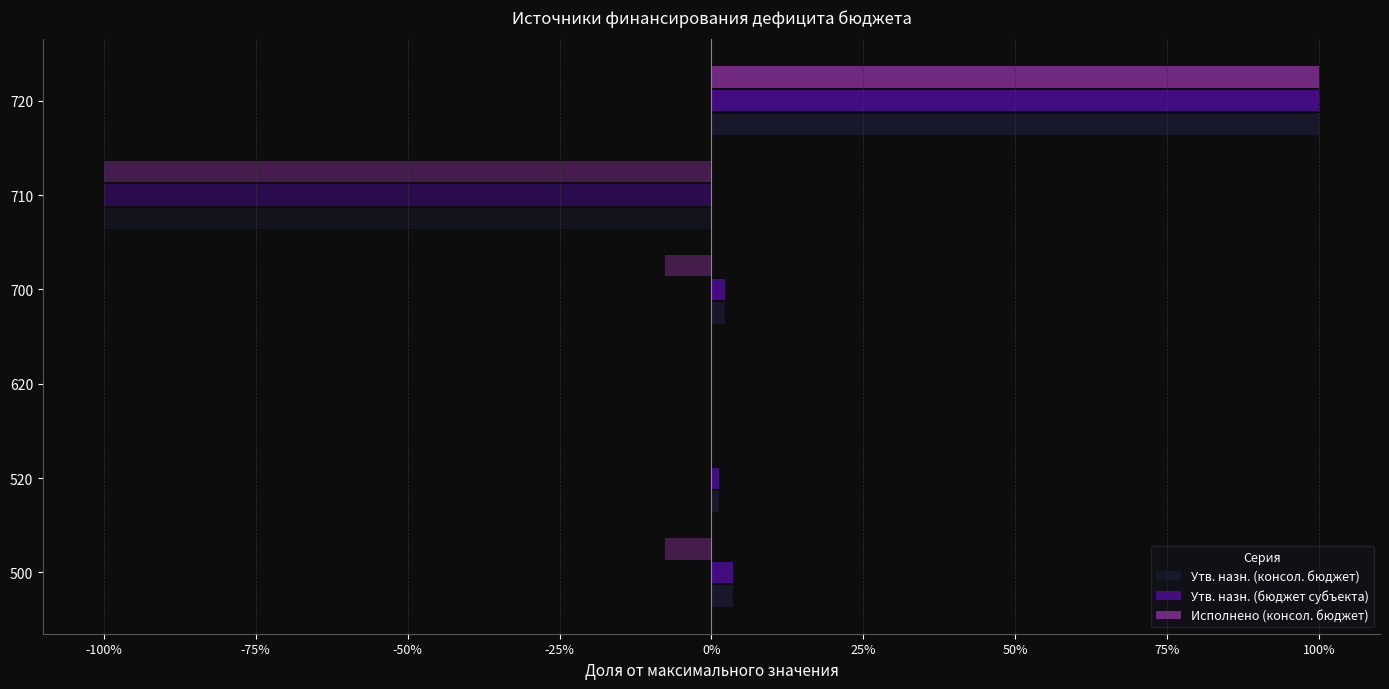

Rank the series at 500 from lowest to highest value.

Исполнено (консол. бюджет), Утв. назн. (консол. бюджет), Утв. назн. (бюджет субъекта)